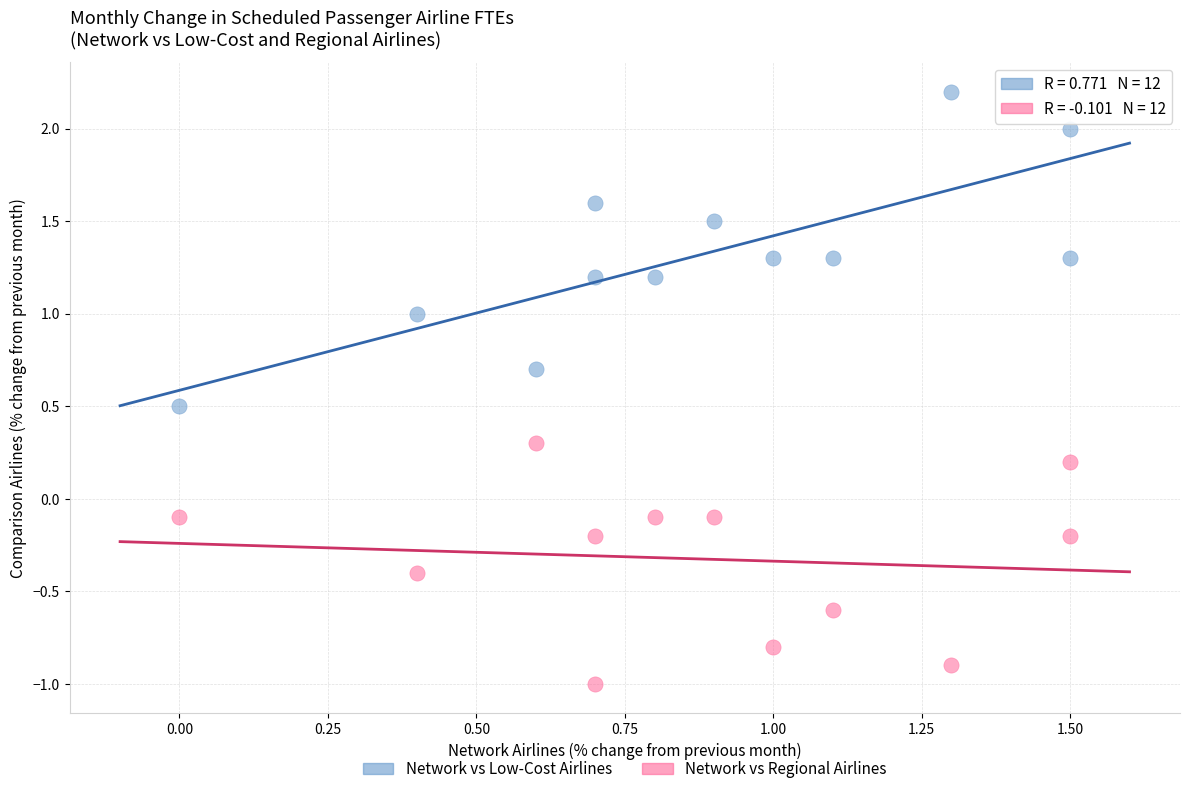

Which series has the widest spread of Y values?

Network vs Low-Cost Airlines